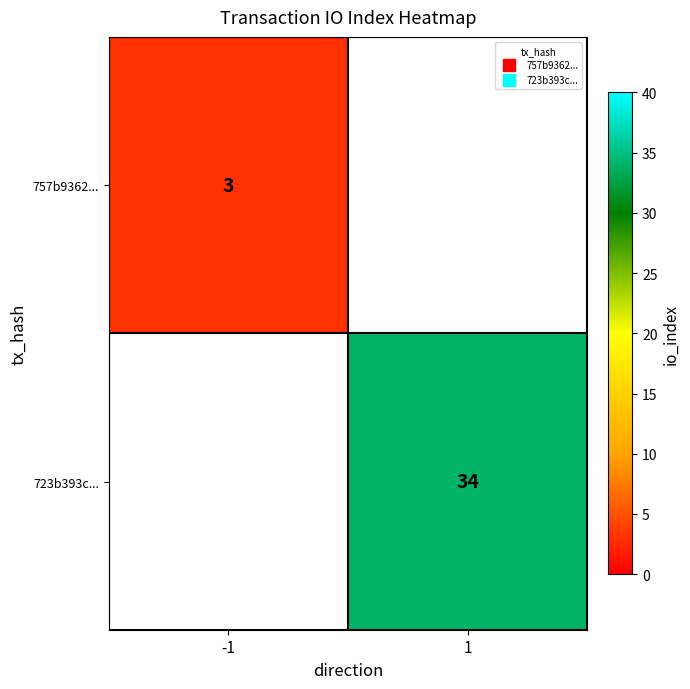

List the series in order of their peak value, lowest first.

757b9362..., 723b393c...